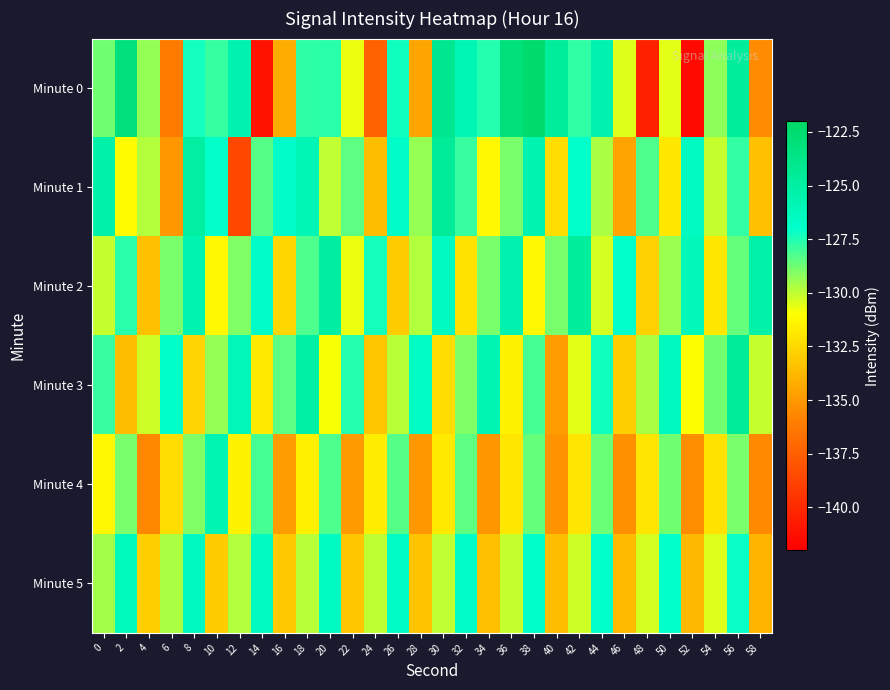

Reading left to right, list all the values displayed in this chart.

Minute 0: 0=-128.8	2=-123.2	4=-129.3	6=-136.2	8=-127.3	10=-127.8	12=-125.6	14=-141.1	16=-134.3	18=-127.7	20=-127.6	22=-130.7	24=-137.4	26=-127.2	28=-134.5	30=-124.1	32=-125.9	34=-127.6	36=-123.1	38=-122.4	40=-124.7	42=-127.8	44=-125.6	46=-130.5	48=-140.5	50=-130.6	52=-141.5	54=-129.2	56=-124.7	58=-135.5
Minute 1: 0=-125.3	2=-131.1	4=-129.8	6=-135.1	8=-125.0	10=-127.1	12=-138.6	14=-128.4	16=-126.9	18=-125.9	20=-130.0	22=-128.5	24=-133.6	26=-126.8	28=-129.3	30=-124.6	32=-127.9	34=-131.2	36=-128.9	38=-125.7	40=-132.3	42=-127.0	44=-129.7	46=-134.6	48=-128.2	50=-131.9	52=-126.5	54=-130.1	56=-127.8	58=-133.5
Minute 2: 0=-130.1	2=-127.7	4=-133.5	6=-128.9	8=-125.7	10=-131.2	12=-129.0	14=-126.8	16=-132.6	18=-128.2	20=-124.9	22=-130.7	24=-127.3	26=-133.0	28=-129.8	30=-126.5	32=-132.1	34=-128.9	36=-125.6	38=-131.2	40=-128.9	42=-124.7	44=-130.3	46=-127.0	48=-132.8	50=-129.5	52=-126.1	54=-131.9	56=-128.6	58=-125.2
Minute 3: 0=-127.9	2=-133.6	4=-130.2	6=-126.9	8=-132.7	10=-129.3	12=-126.0	14=-131.8	16=-128.5	18=-125.1	20=-130.9	22=-127.6	24=-133.2	26=-129.9	28=-126.7	30=-132.3	32=-129.0	34=-125.8	36=-131.5	38=-128.1	40=-134.9	42=-130.6	44=-127.2	46=-132.9	48=-129.7	50=-126.3	52=-131.0	54=-128.8	56=-124.5	58=-130.1
Minute 4: 0=-131.2	2=-128.9	4=-135.7	6=-132.3	8=-129.0	10=-125.8	12=-131.5	14=-128.1	16=-134.9	18=-131.6	20=-128.2	22=-134.9	24=-131.7	26=-128.3	28=-135.0	30=-131.8	32=-128.5	34=-135.1	36=-131.9	38=-128.6	40=-135.2	42=-132.0	44=-128.7	46=-135.3	48=-132.0	50=-128.8	52=-135.5	54=-132.1	56=-128.9	58=-135.6
Minute 5: 0=-129.6	2=-126.2	4=-132.9	6=-129.7	8=-126.3	10=-133.0	12=-129.8	14=-126.5	16=-133.1	18=-129.9	20=-126.6	22=-133.2	24=-130.0	26=-126.7	28=-133.3	30=-130.0	32=-126.8	34=-133.5	36=-130.1	38=-126.9	40=-133.6	42=-130.2	44=-127.0	46=-133.7	48=-130.3	50=-127.0	52=-133.8	54=-130.5	56=-127.1	58=-133.9